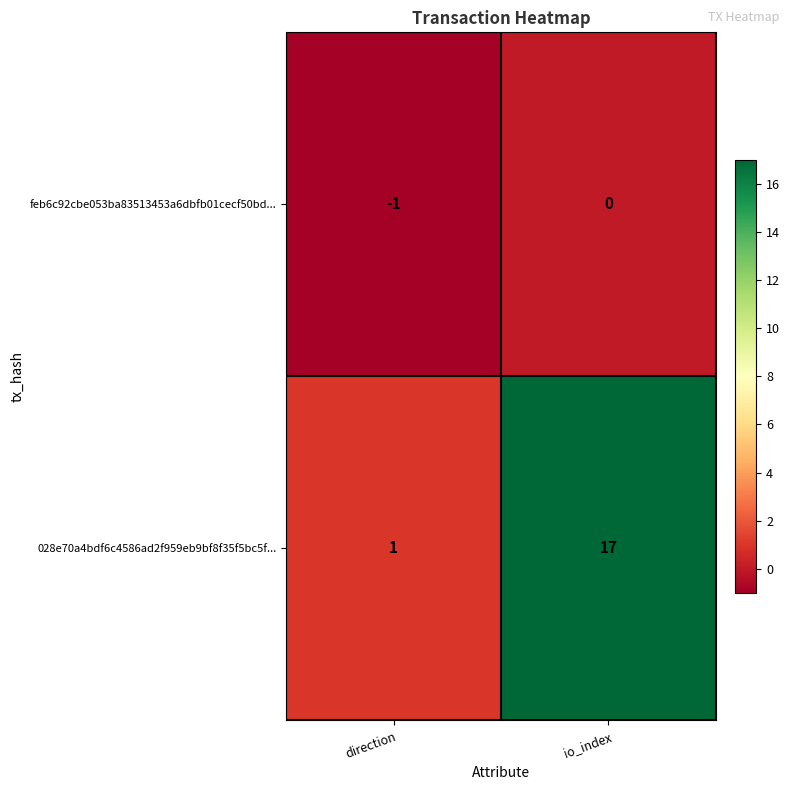

Which series changed the most between direction and io_index?

028e70a4bdf6c4586ad2f959eb9bf8f35f5bc5f...